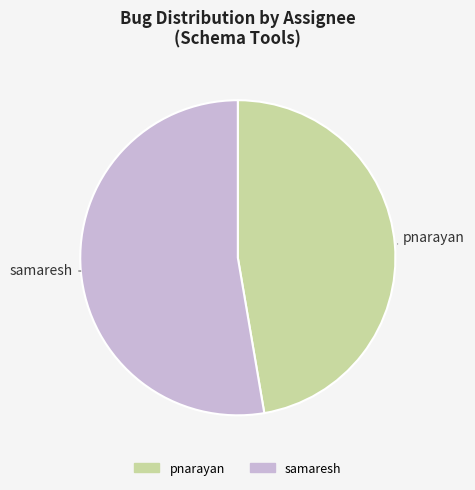

The samaresh slice represents 43% of the pie. True or false?

False